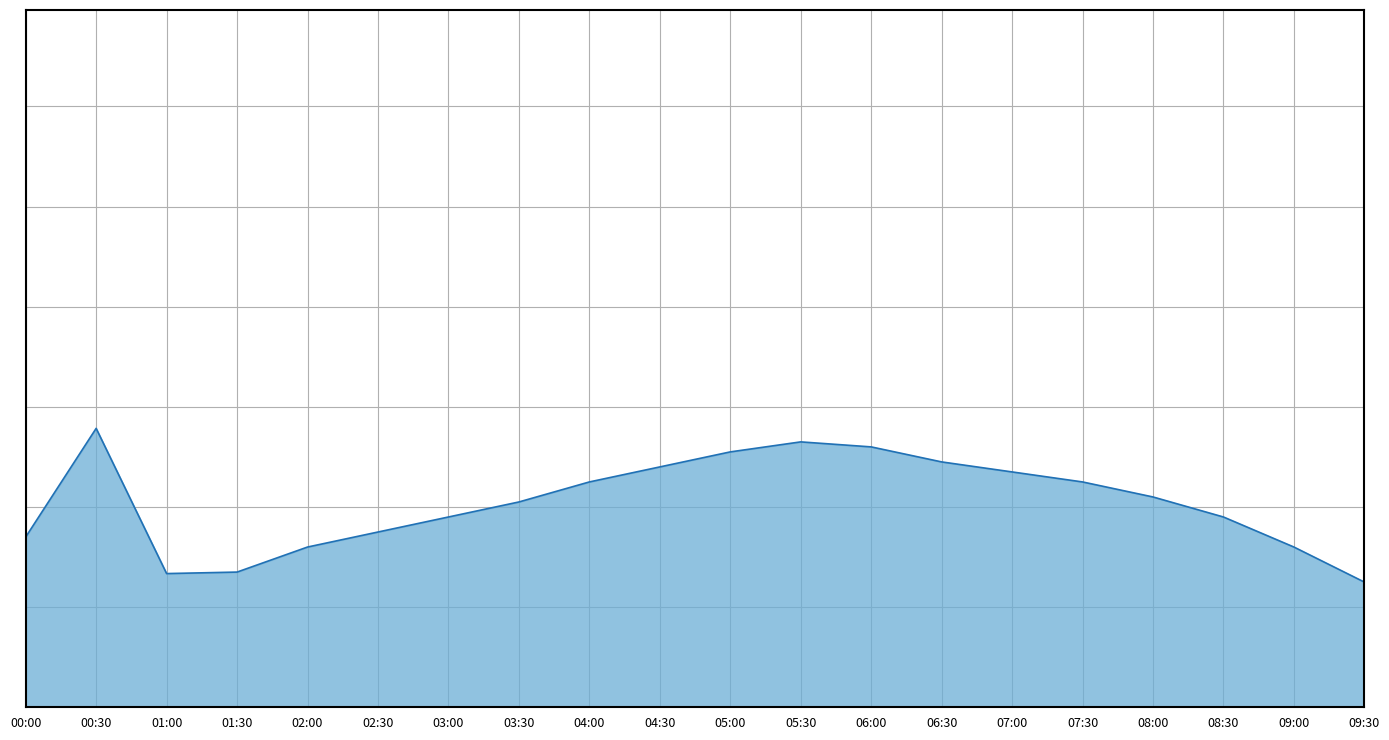

The chart shows a value of 5.0 at 03:00. True or false?

False